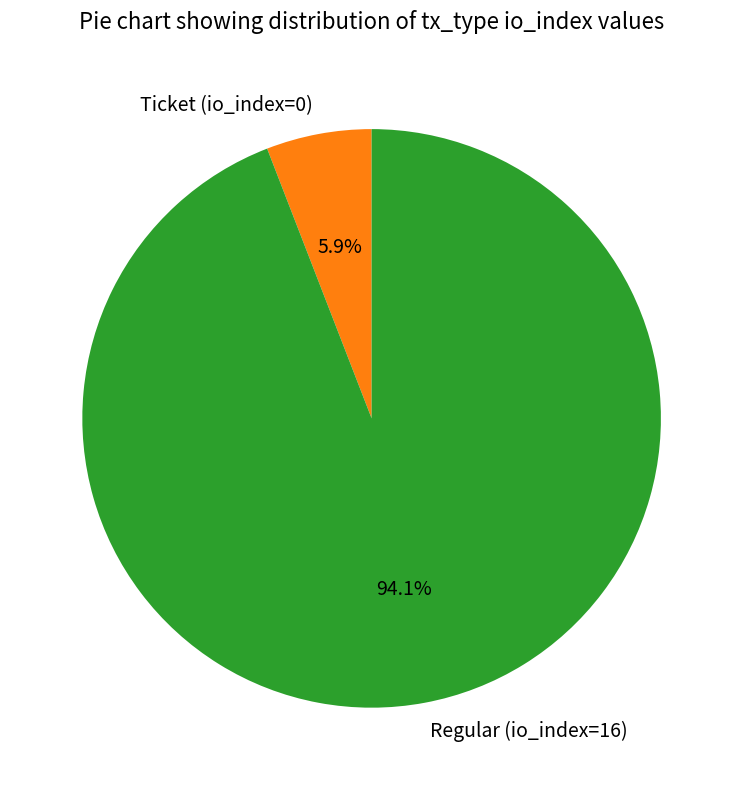

Which category has the smallest portion of the pie?

Ticket (io_index=0)